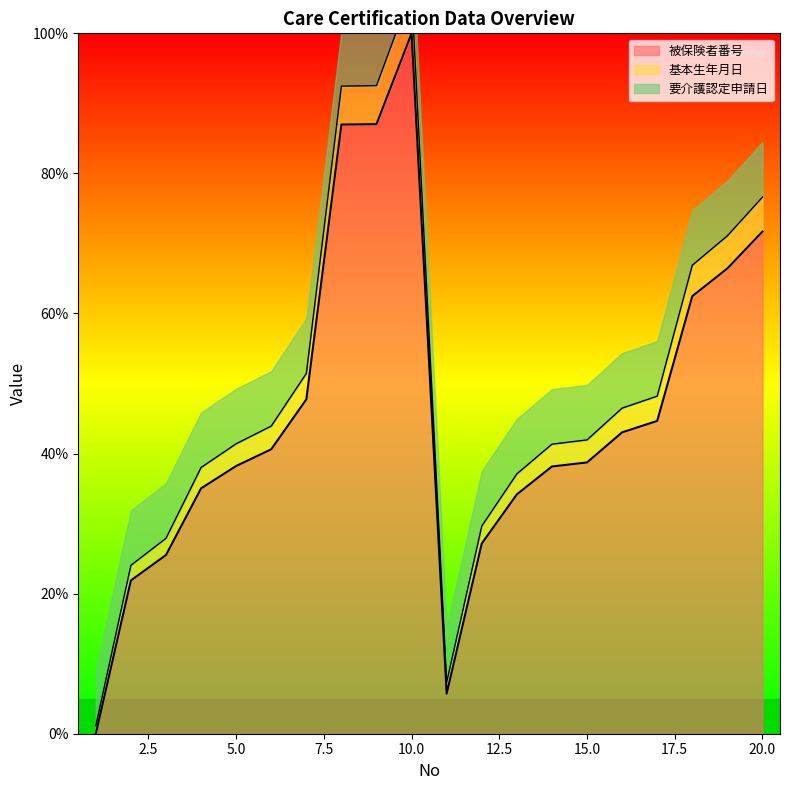

At how many categories does at least one series exceed 93?

1